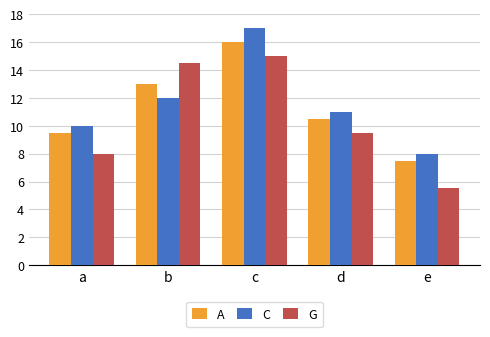

What is the difference between the maximum and second lowest values in the A series?

6.5